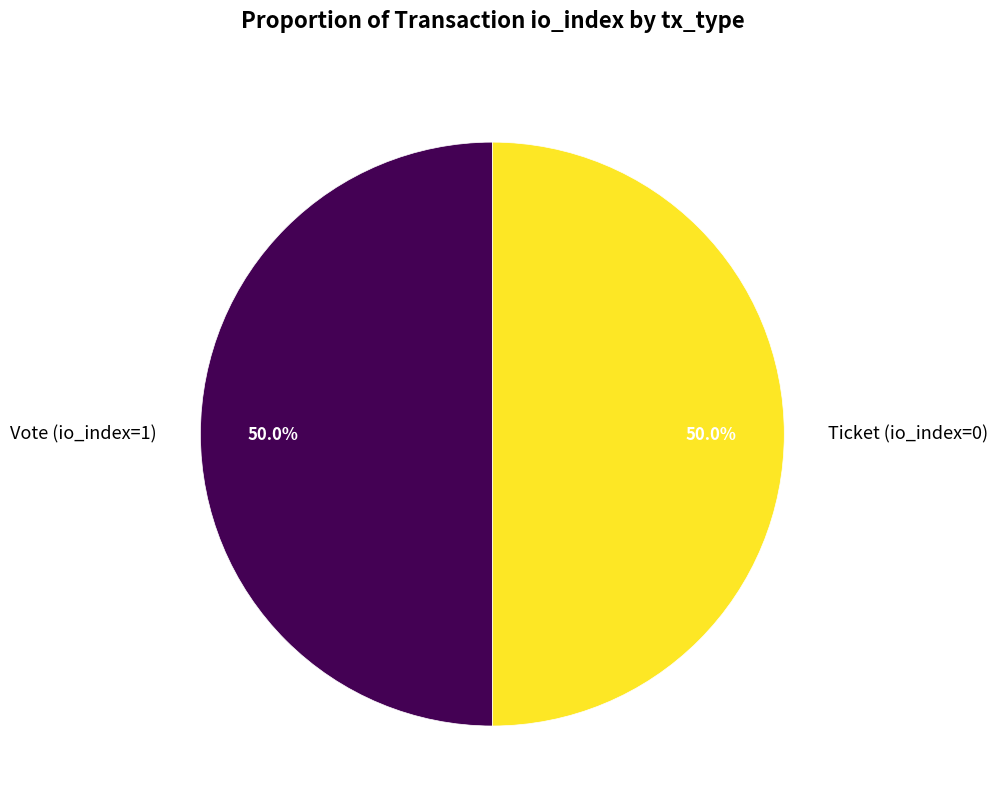

What percentage is the Vote (io_index=1) slice, to the nearest percent?

50%